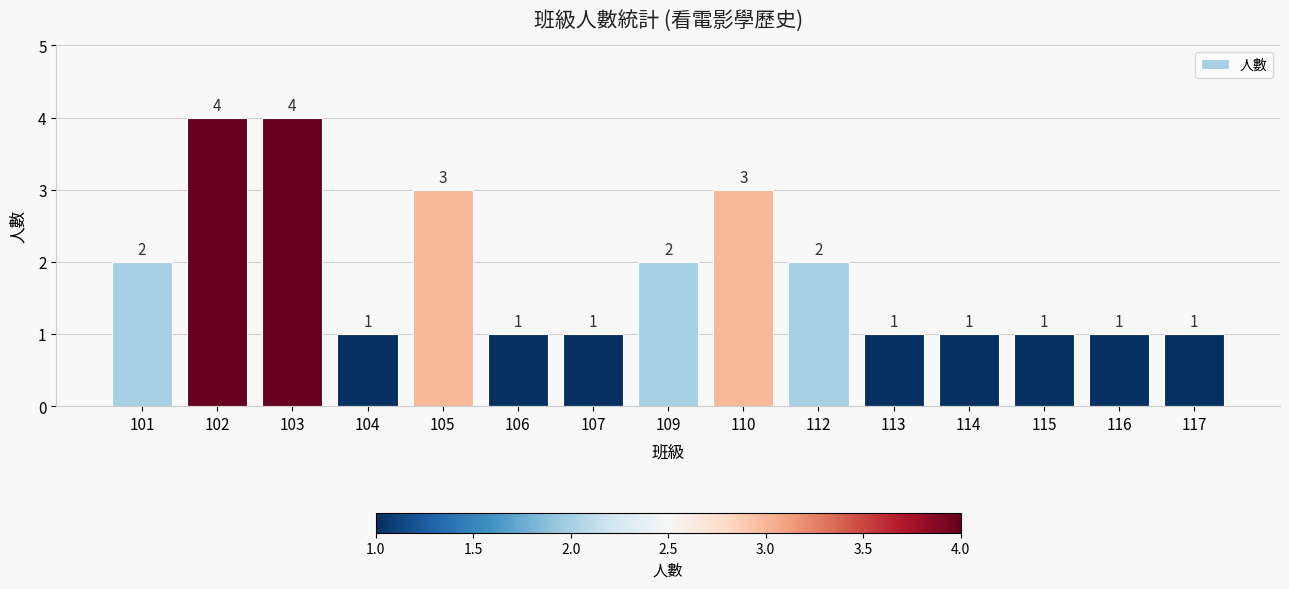

What is the greatest value displayed?

4